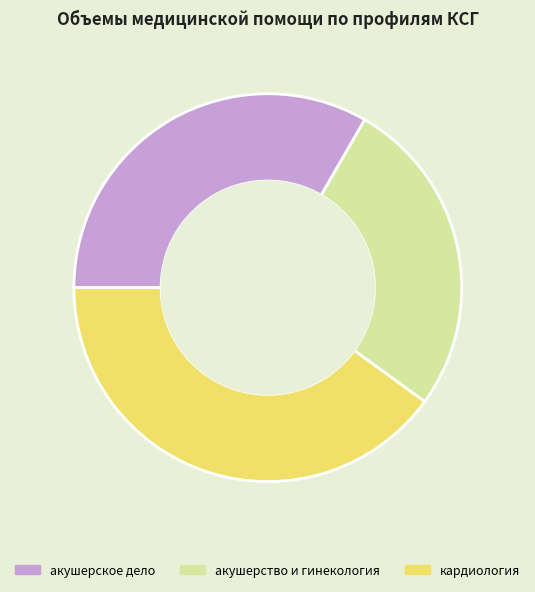

The акушерское дело slice represents 33% of the pie. True or false?

True